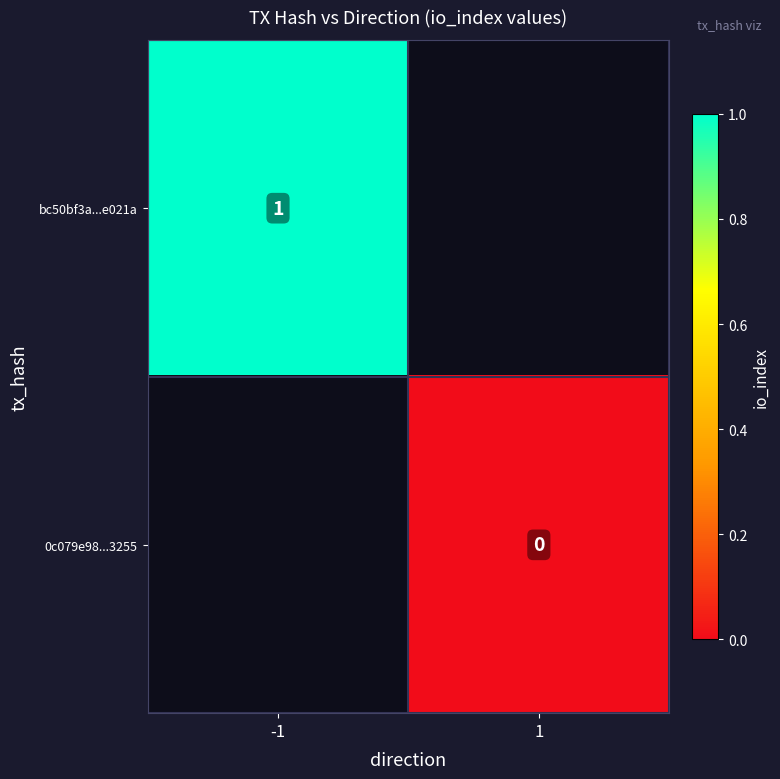

The value of bc50bf3a...e021a at -1 is 1. True or false?

True